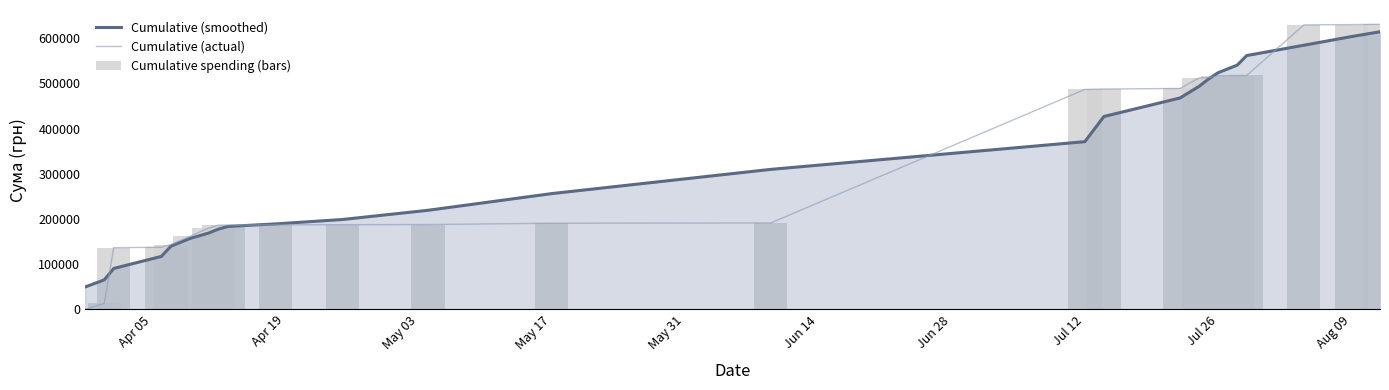

The value of Cumulative (actual) at May 17 is 60026.9. True or false?

False